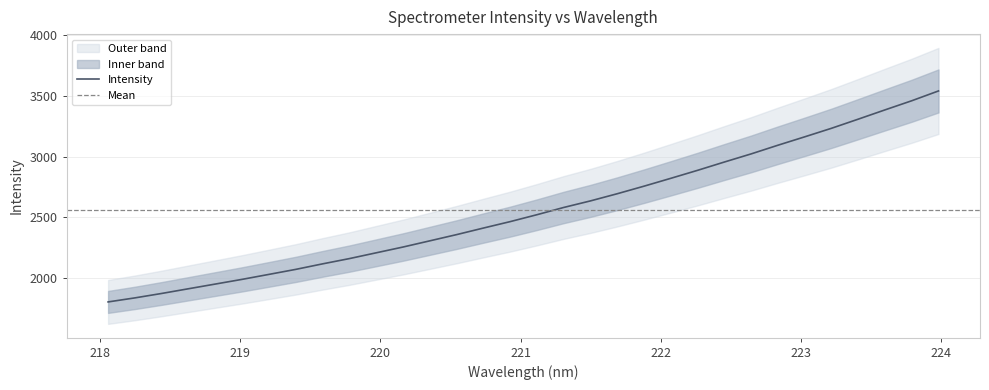

What is the change in value from 223.2172 to 223.7895?

+226.5